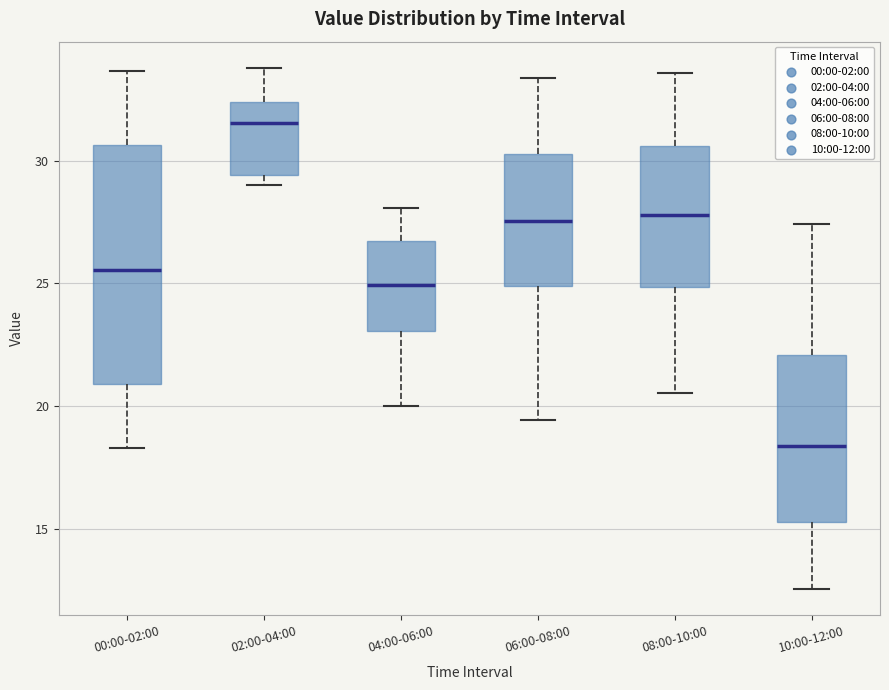

Where is the lower edge of the box for 02:00-04:00 on the y-axis? The values are not printed on the chart, so give them approximately, as read against the axis.

29.5